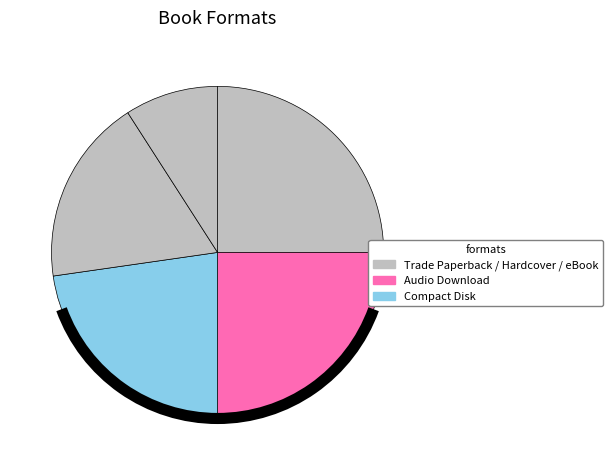

Rank the categories by value from lowest to highest.

Compact Disk, Audio Download, Hardcover, Trade Paperback, eBook